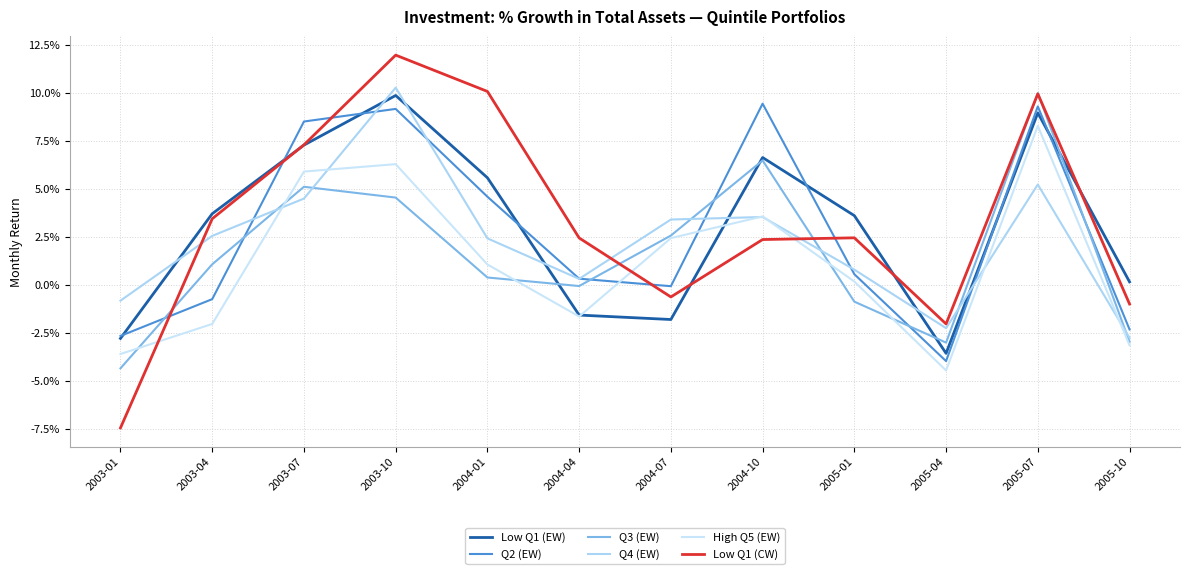

Reading left to right, what are all the values shown in this chart?

Low Q1 (EW): -0.0	0.0	0.1	0.1	0.1	-0.0	-0.0	0.1	0.0	-0.0	0.1	0.0
Q2 (EW): -0.0	-0.0	0.1	0.1	0.0	0.0	-0.0	0.1	0.0	-0.0	0.1	-0.0
Q3 (EW): -0.0	0.0	0.1	0.0	0.0	-0.0	0.0	0.1	-0.0	-0.0	0.1	-0.0
Q4 (EW): -0.0	0.0	0.0	0.1	0.0	0.0	0.0	0.0	0.0	-0.0	0.1	-0.0
High Q5 (EW): -0.0	-0.0	0.1	0.1	0.0	-0.0	0.0	0.0	0.0	-0.0	0.1	-0.0
Low Q1 (CW): -0.1	0.0	0.1	0.1	0.1	0.0	-0.0	0.0	0.0	-0.0	0.1	-0.0